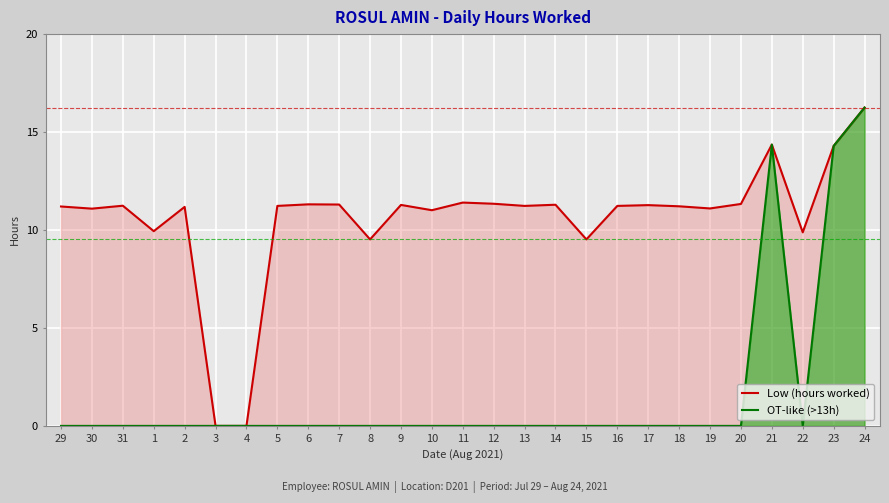

True or false: Low (hours worked) and OT-like (>13h) cross at least once.

False